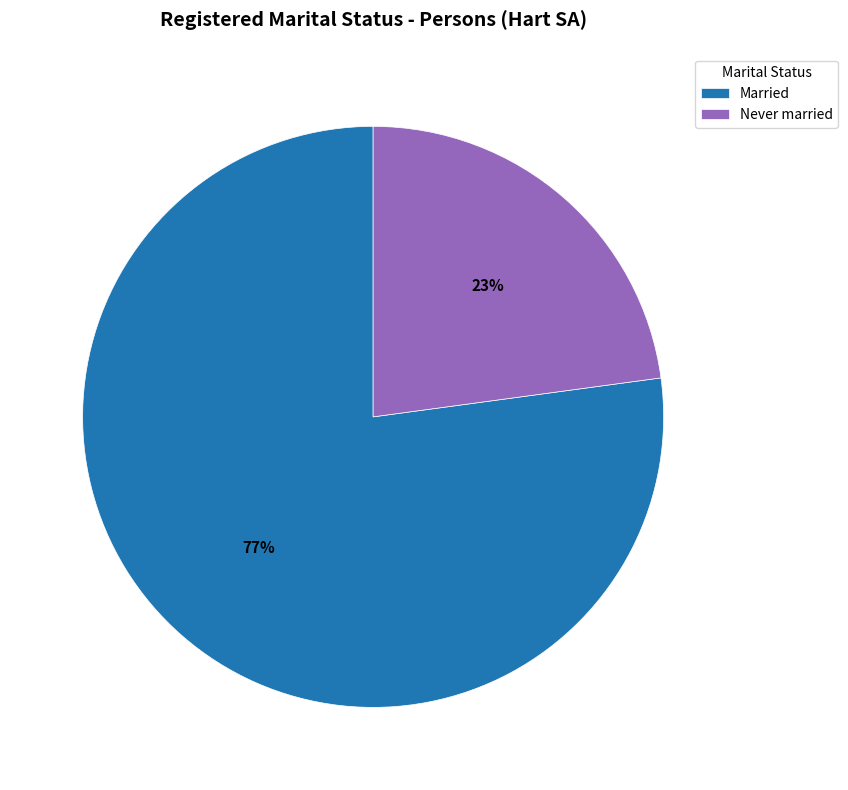

To the nearest percent, what is the average slice percentage?

50%